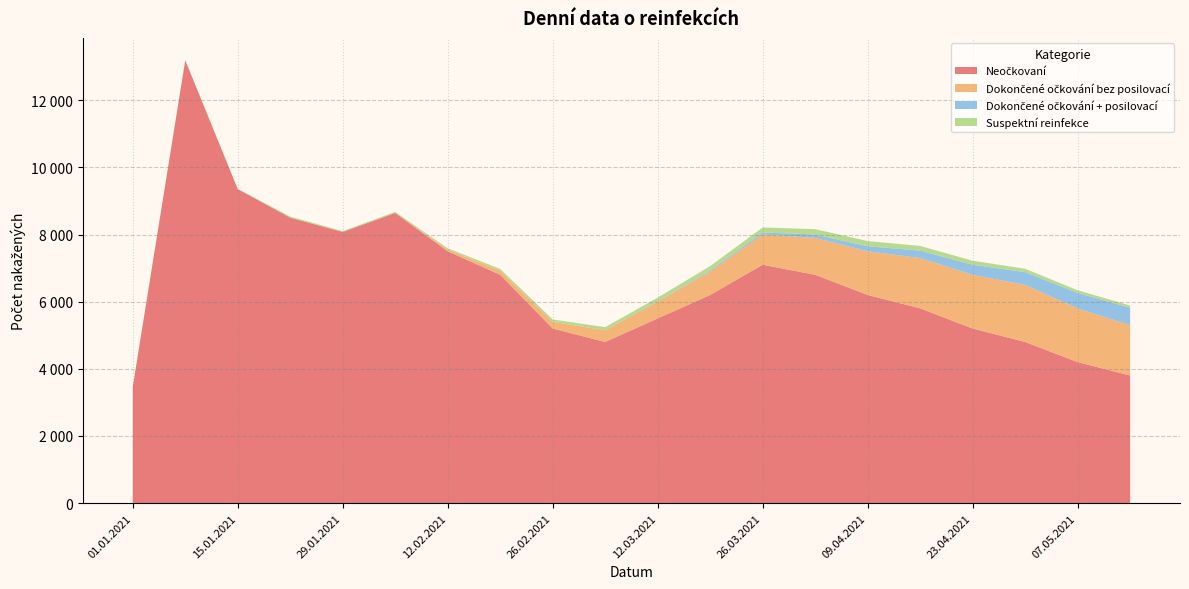

Reading left to right, extract all data points from this chart.

Neočkovaní: 01.01.2021=3462	08.01.2021=13188	15.01.2021=9352	22.01.2021=8502	29.01.2021=8076	05.02.2021=8643	12.02.2021=7500	19.02.2021=6800	26.02.2021=5200	05.03.2021=4800	12.03.2021=5500	19.03.2021=6200	26.03.2021=7100	02.04.2021=6800	09.04.2021=6200	16.04.2021=5800	23.04.2021=5200	30.04.2021=4800	07.05.2021=4200	14.05.2021=3800
Dokončené očkování bez posilovací: 01.01.2021=0	08.01.2021=0	15.01.2021=0	22.01.2021=0	29.01.2021=0	05.02.2021=0	12.02.2021=50	19.02.2021=120	26.02.2021=200	05.03.2021=350	12.03.2021=500	19.03.2021=700	26.03.2021=900	02.04.2021=1100	09.04.2021=1300	16.04.2021=1500	23.04.2021=1600	30.04.2021=1700	07.05.2021=1600	14.05.2021=1500
Dokončené očkování + posilovací: 01.01.2021=0	08.01.2021=0	15.01.2021=0	22.01.2021=0	29.01.2021=0	05.02.2021=0	12.02.2021=0	19.02.2021=0	26.02.2021=0	05.03.2021=0	12.03.2021=10	19.03.2021=30	26.03.2021=60	02.04.2021=100	09.04.2021=150	16.04.2021=220	23.04.2021=300	30.04.2021=380	07.05.2021=460	14.05.2021=520
Suspektní reinfekce: 01.01.2021=6	08.01.2021=8	15.01.2021=10	22.01.2021=32	29.01.2021=26	05.02.2021=31	12.02.2021=40	19.02.2021=55	26.02.2021=70	05.03.2021=90	12.03.2021=110	19.03.2021=130	26.03.2021=150	02.04.2021=160	09.04.2021=155	16.04.2021=140	23.04.2021=120	30.04.2021=100	07.05.2021=80	14.05.2021=65